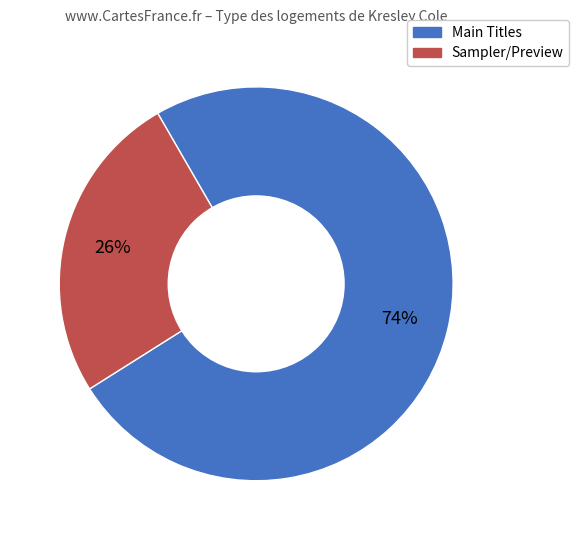

How many slices are in this pie chart?

2